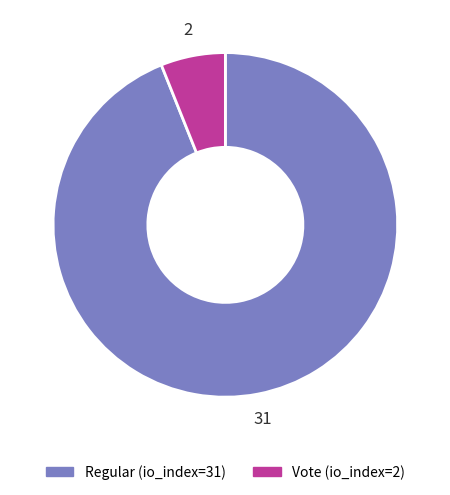

Which category has the biggest portion of the pie?

Regular (io_index=31)